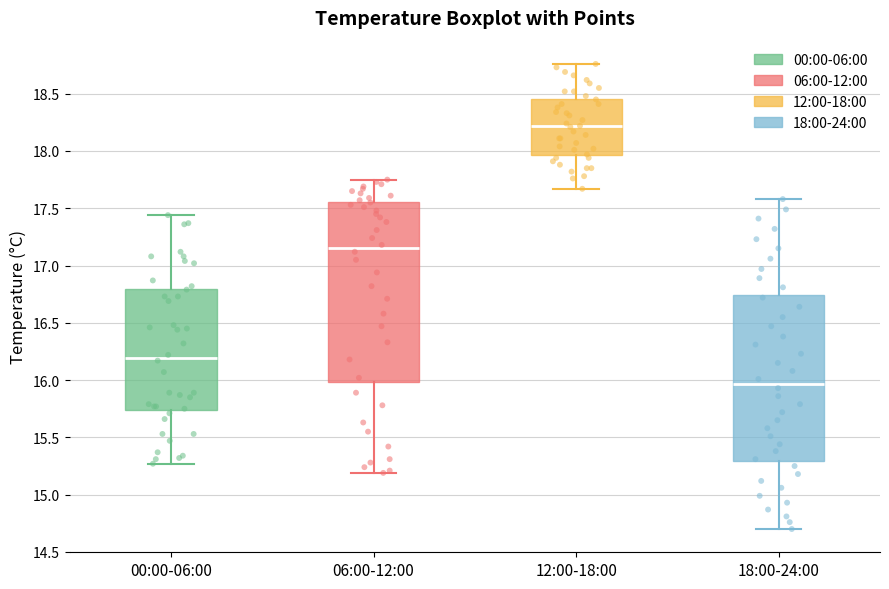

Reading left to right, transcribe this box plot: for each box, give where its median line is, the range the box spans, and where its two whiskers end, as read against the y-axis. The values are not printed on the chart, so give them approximately, as read against the axis.

00:00-06:00: median 16.20, box 15.75 to 16.80, whiskers 15.25 to 17.45
06:00-12:00: median 17.15, box 16.00 to 17.55, whiskers 15.20 to 17.75
12:00-18:00: median 18.20, box 17.95 to 18.45, whiskers 17.65 to 18.75
18:00-24:00: median 15.95, box 15.30 to 16.75, whiskers 14.70 to 17.60